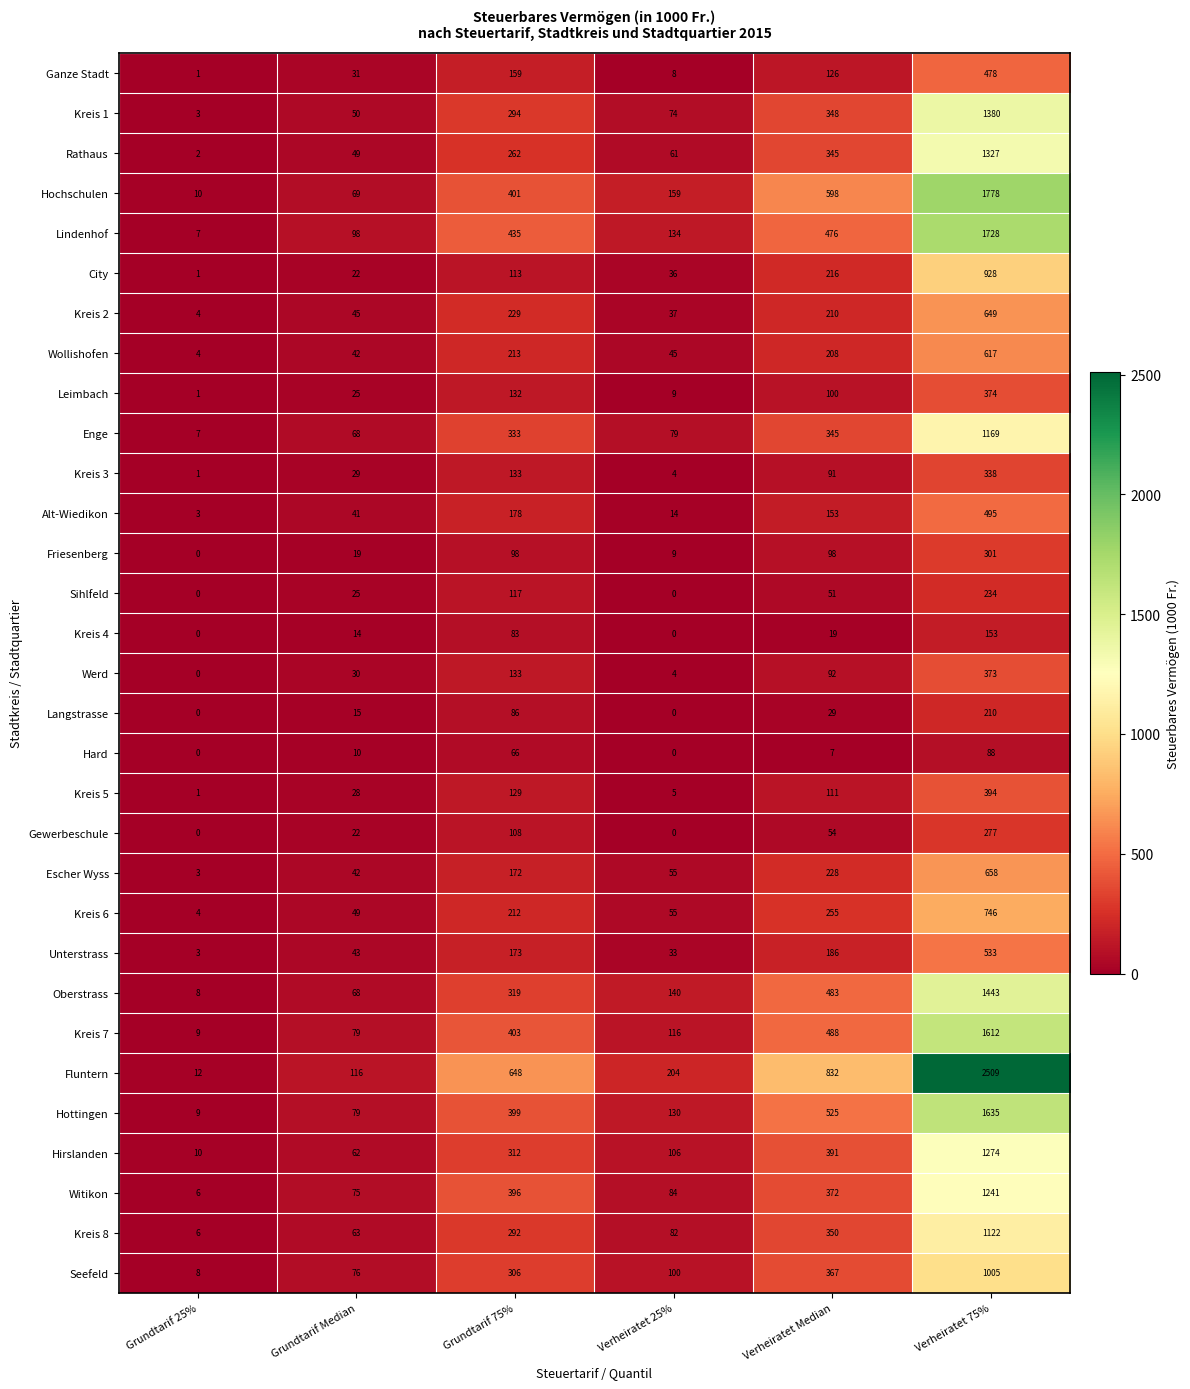

What is the spread (max minus min) of values at Verheiratet Median?

825